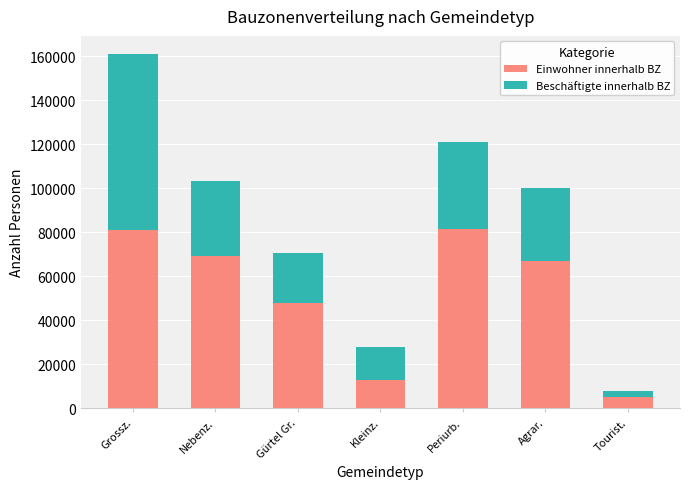

What is the minimum value for Einwohner innerhalb BZ?

5153